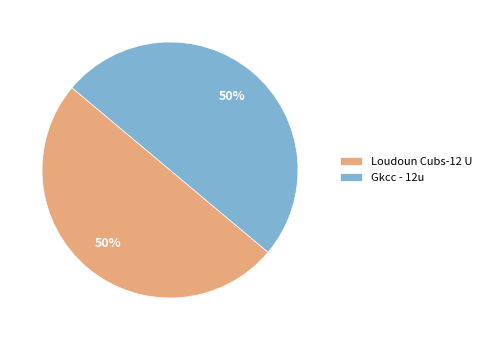

To the nearest percent, what is the average slice percentage?

50%